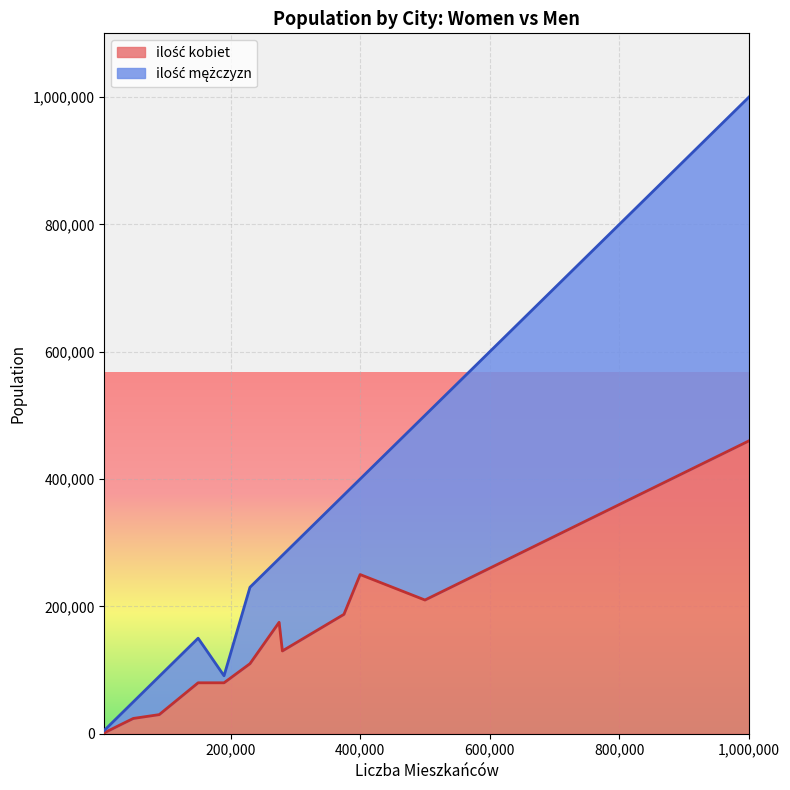

At which category is the sum across all series the highest?

1,000,000